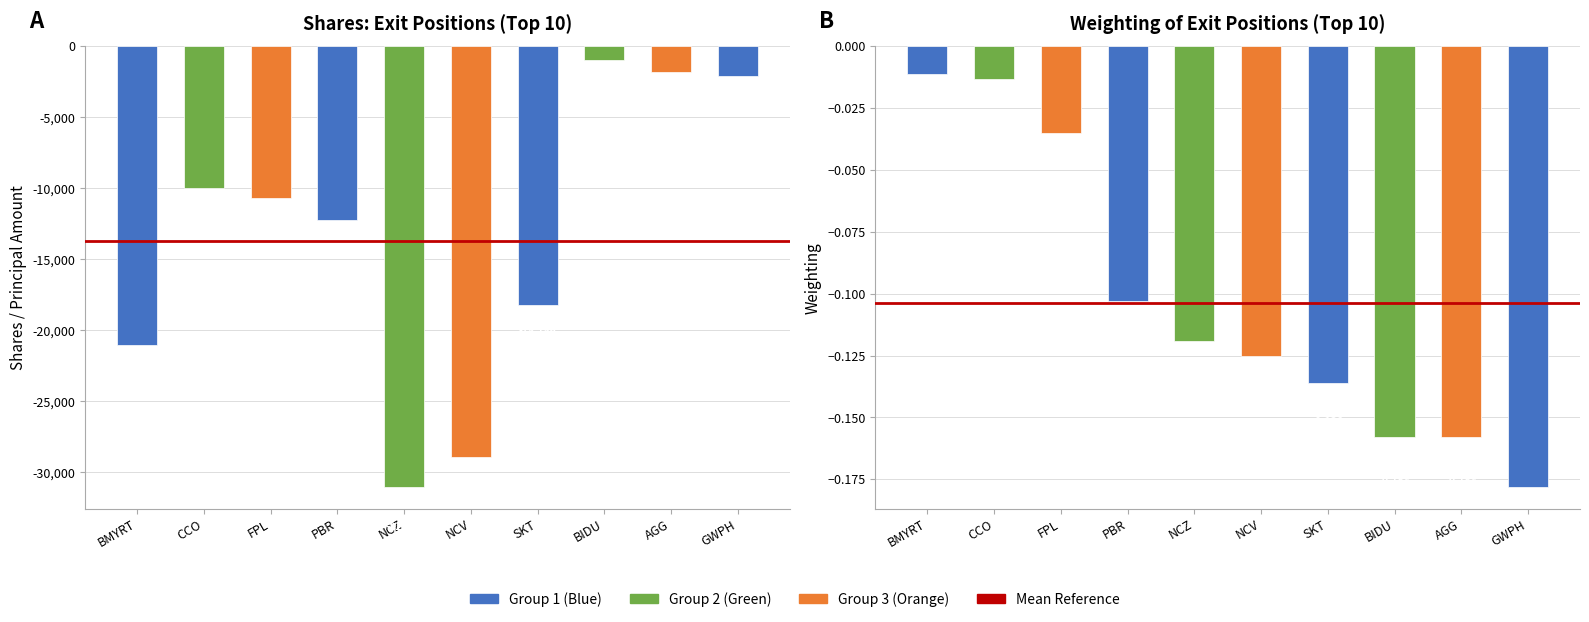

Reading left to right, list all the values displayed in this chart.

-21015	-10000	-10700	-12240	-31029	-28908	-18186	-977	-1784	-2050